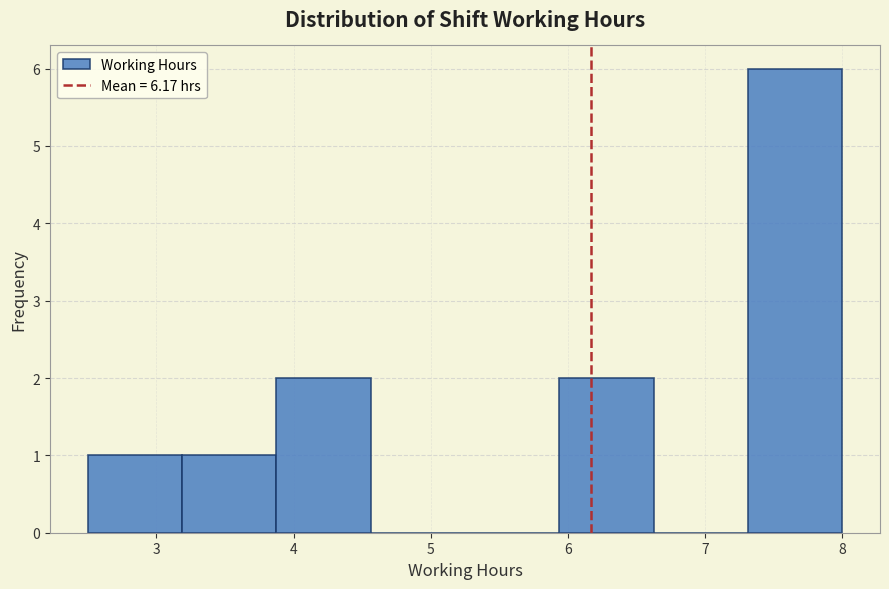

Reading left to right, list every bar in this chart as the range it spans on the x-axis followed by its height. Neither the bar edges nor the heights are printed on the chart, so give them approximately, as read against the axes.

2.5 to 3.2: 1
3.2 to 3.9: 1
3.9 to 4.6: 2
4.6 to 5.3: 0
5.3 to 5.9: 0
5.9 to 6.6: 2
6.6 to 7.3: 0
7.3 to 8.0: 6